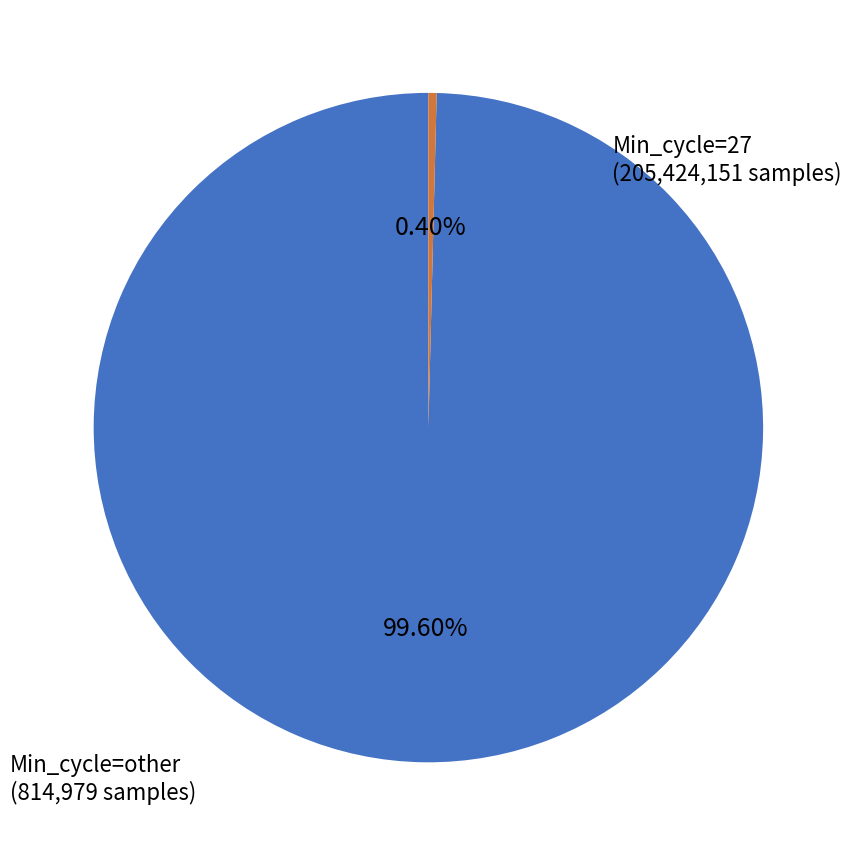

Is there a majority slice in this chart?

Yes